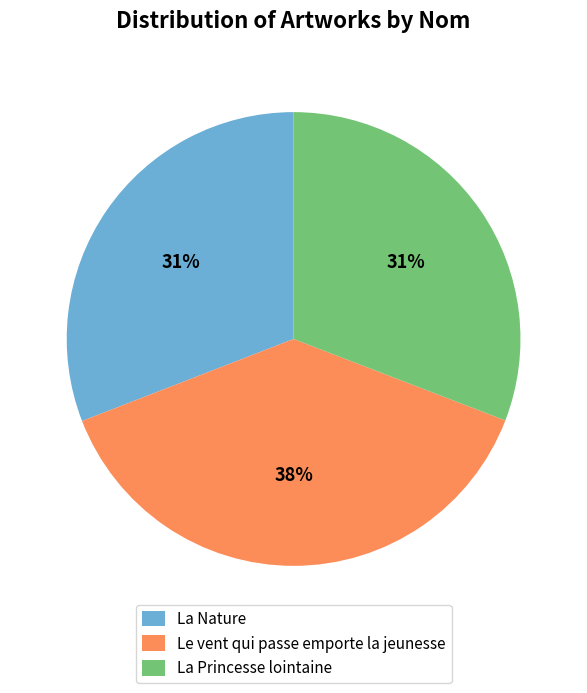

To the nearest percent, what is the difference between the Le vent qui passe emporte la jeunesse and La Nature slice percentages?

7%